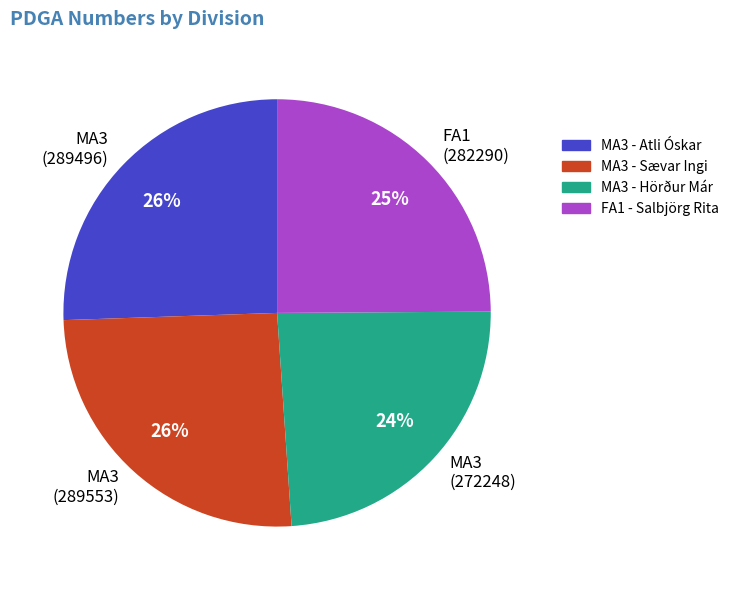

Is MA3 (289553) the majority of the pie?

No